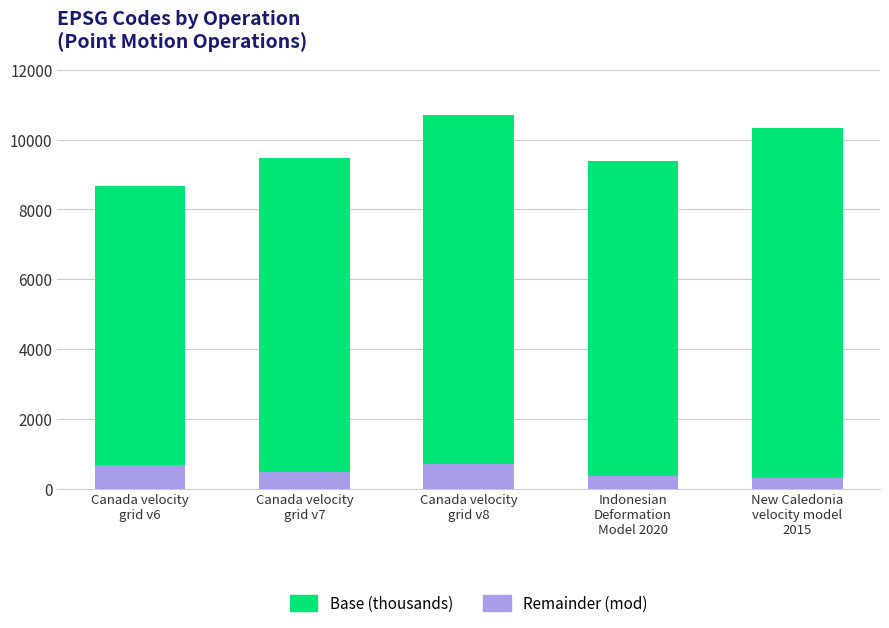

What is the difference between the second highest and second lowest values in the Remainder (mod) series?

301